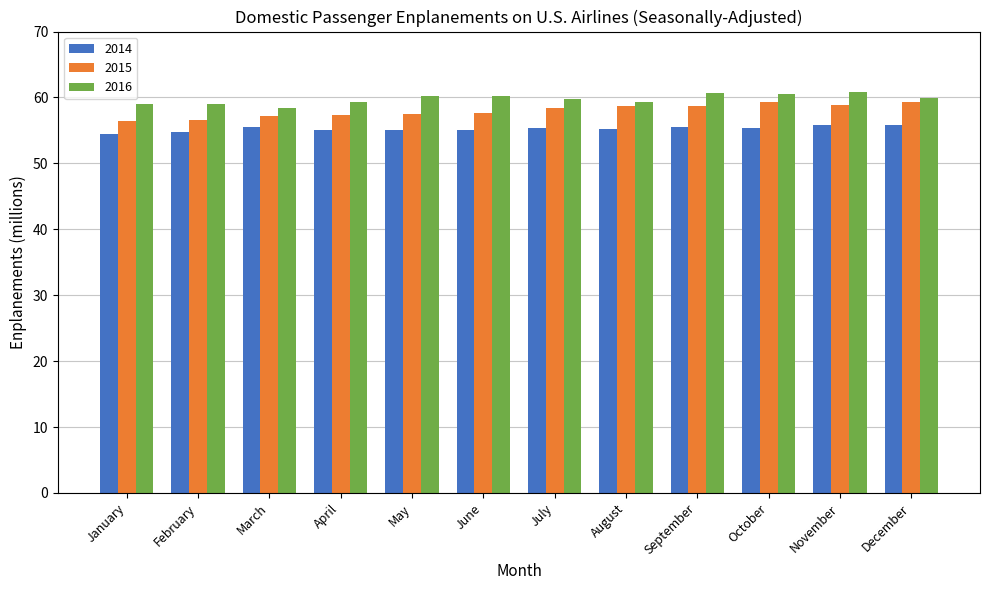

What is the maximum value for 2014?

55.8